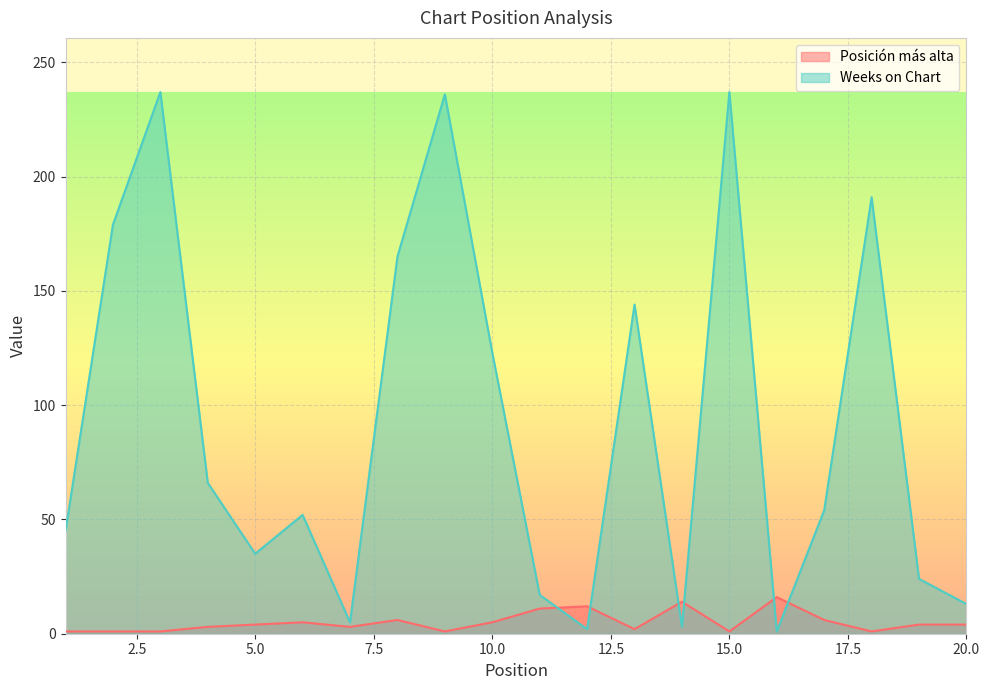

Count the number of categories in the chart.

20